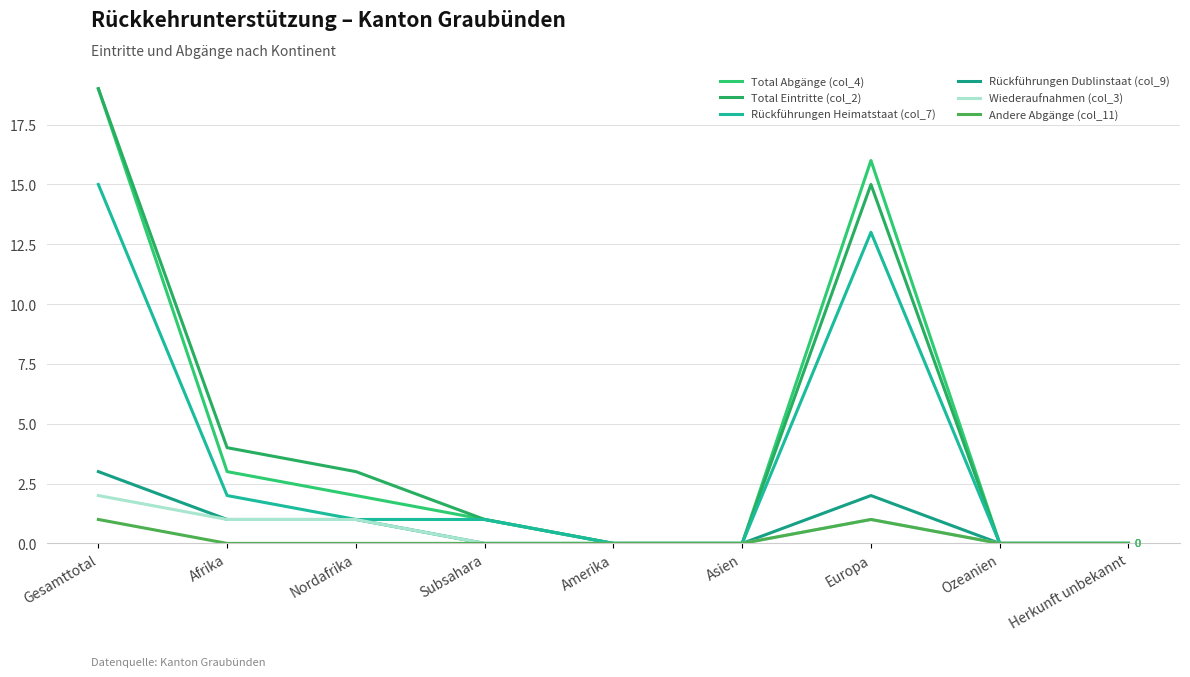

Reading right to left, extract all data points from this chart.

Total Abgänge (col_4): 0	0	16	0	0	1	2	3	19
Total Eintritte (col_2): 0	0	15	0	0	1	3	4	19
Rückführungen Heimatstaat (col_7): 0	0	13	0	0	1	1	2	15
Rückführungen Dublinstaat (col_9): 0	0	2	0	0	0	1	1	3
Wiederaufnahmen (col_3): 0	0	1	0	0	0	1	1	2
Andere Abgänge (col_11): 0	0	1	0	0	0	0	0	1